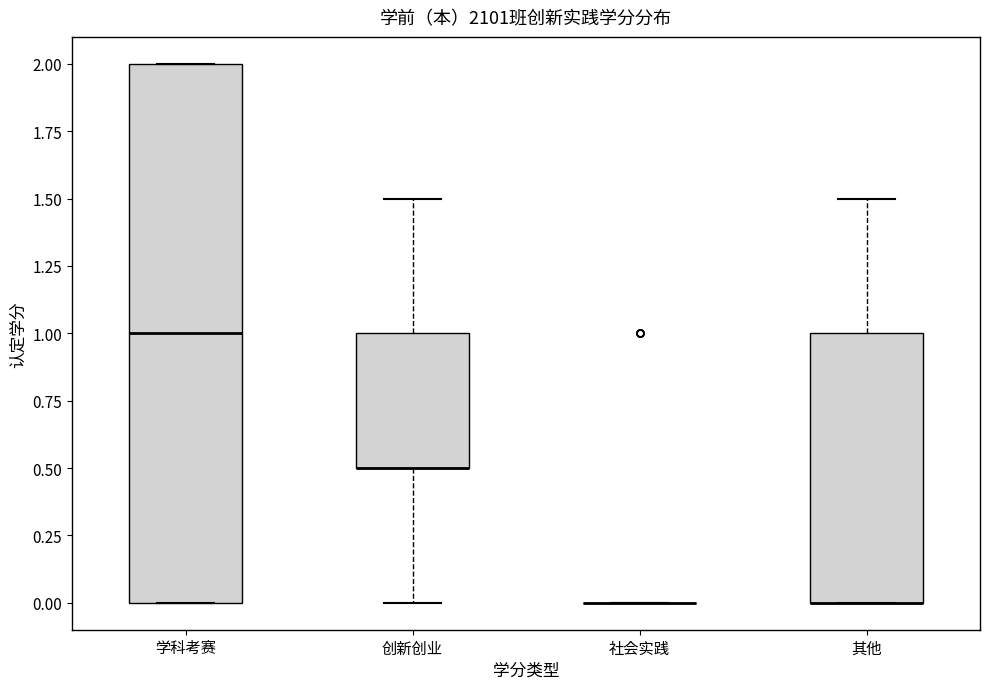

Reading left to right, read every box against the y-axis: the position of its median line, the range the box covers, and the ends of its whiskers. The values are not printed on the chart, so give them approximately, as read against the axis.

学科考赛: median 1.0, box 0.0 to 2.0, whiskers 0.0 to 2.0
创新创业: median 0.5 (drawn on the box's lower edge), box 0.5 to 1.0, whiskers 0.0 to 1.5
社会实践: box collapsed to a line at 0.0, whiskers 0.0 to 0.0
其他: median 0.0 (drawn on the box's lower edge), box 0.0 to 1.0, whiskers 0.0 to 1.5